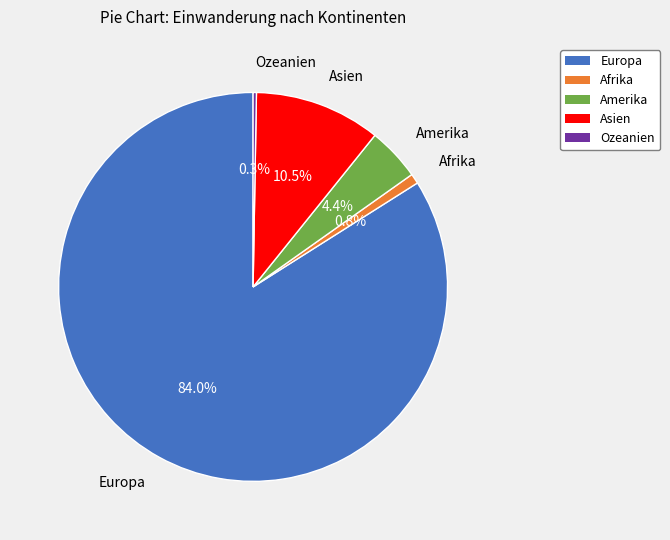

To the nearest percent, what is the average slice percentage?

20%